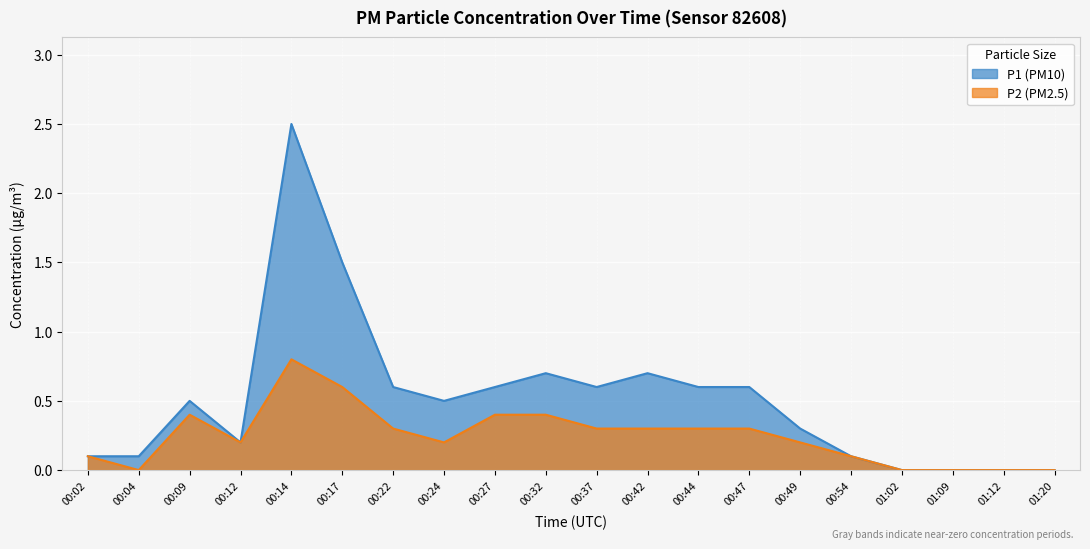

Which series changed the most between 00:37 and 01:12?

P1 (PM10)